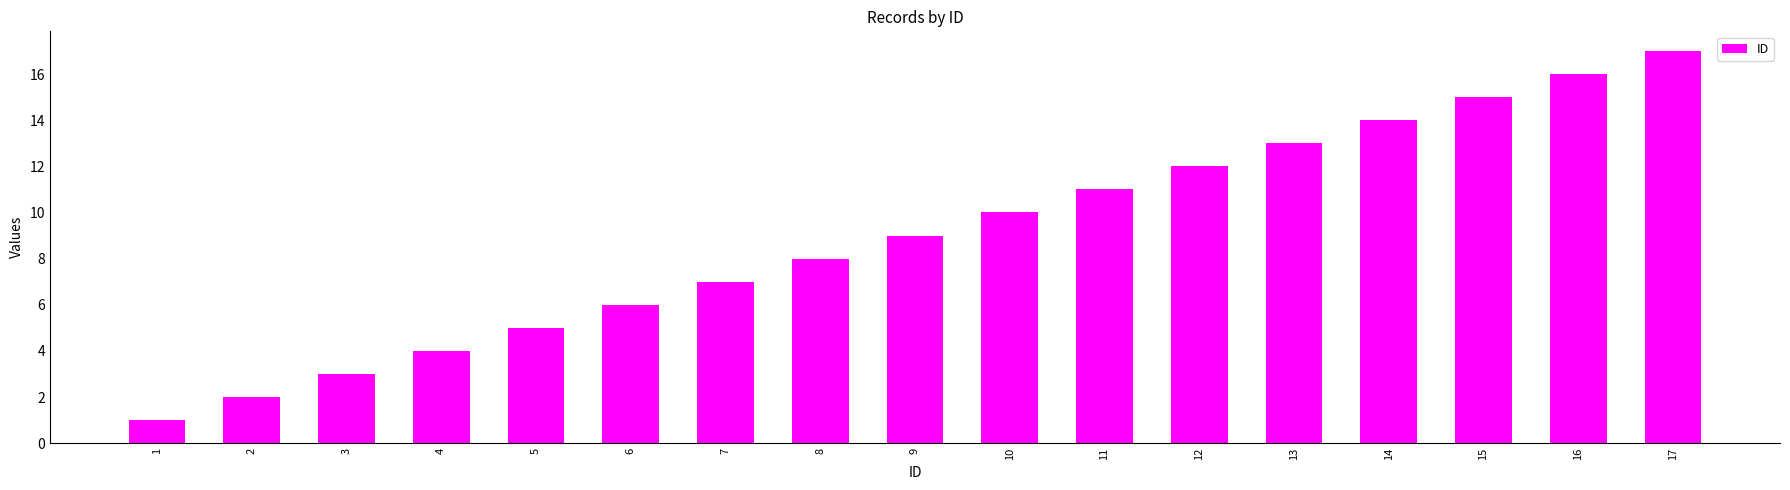

Rank the categories by value from highest to lowest.

17, 16, 15, 14, 13, 12, 11, 10, 9, 8, 7, 6, 5, 4, 3, 2, 1